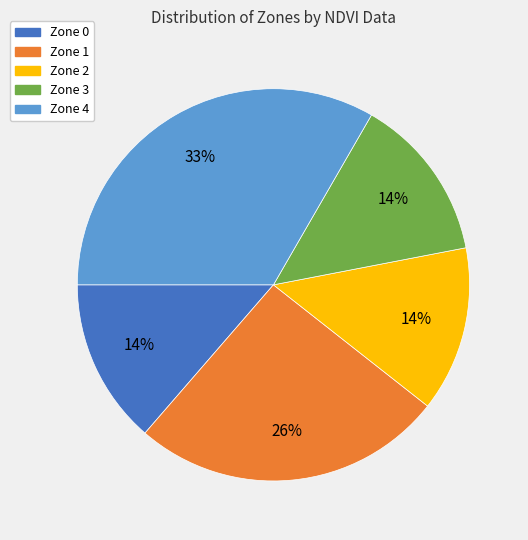

Combined, do Zone 2 and Zone 1 account for over 50%?

No